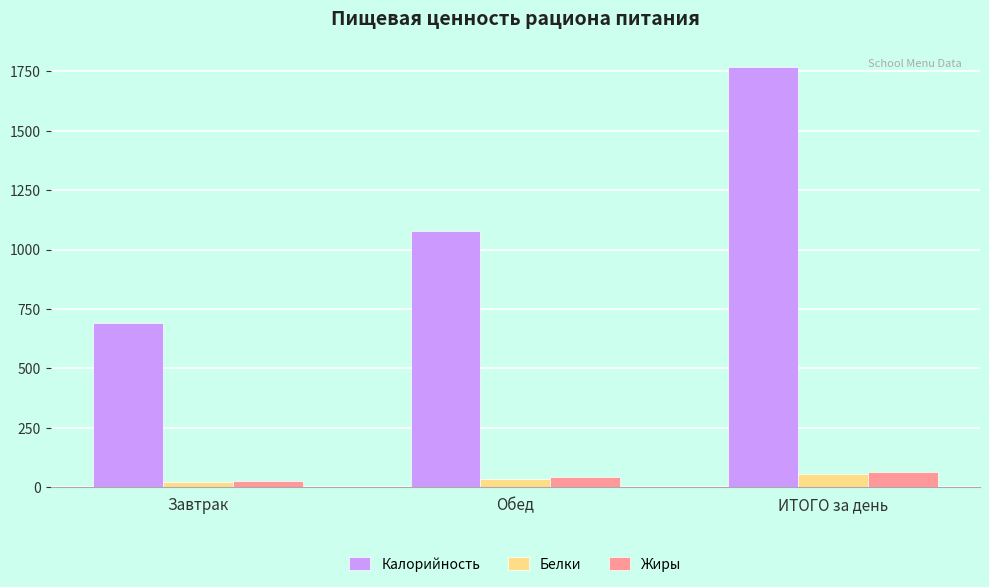

Count the number of data series in this chart.

3